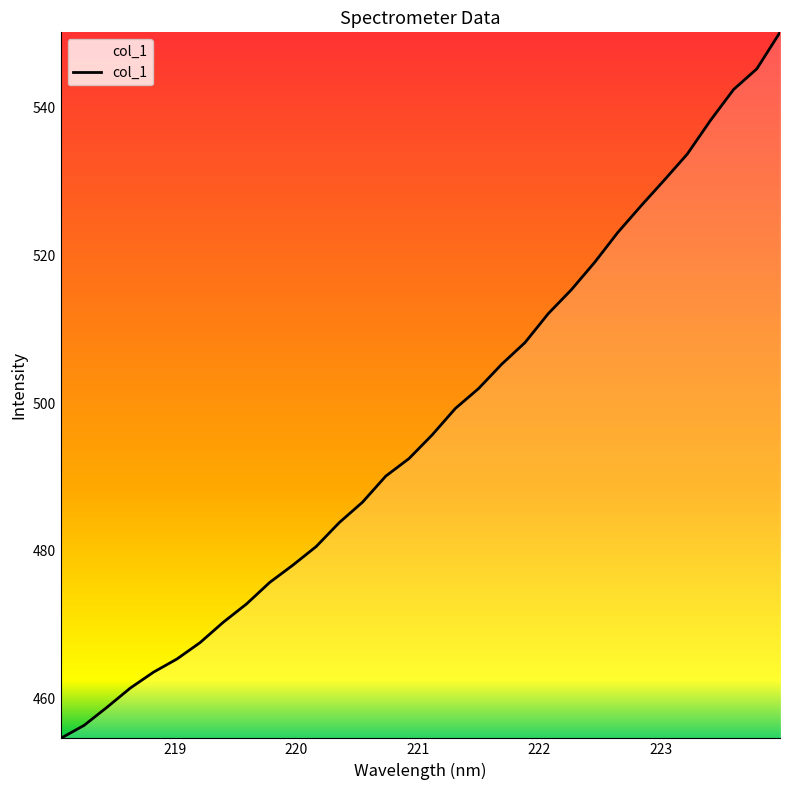

True or false: the data has more than 2 interior local peaks.

False